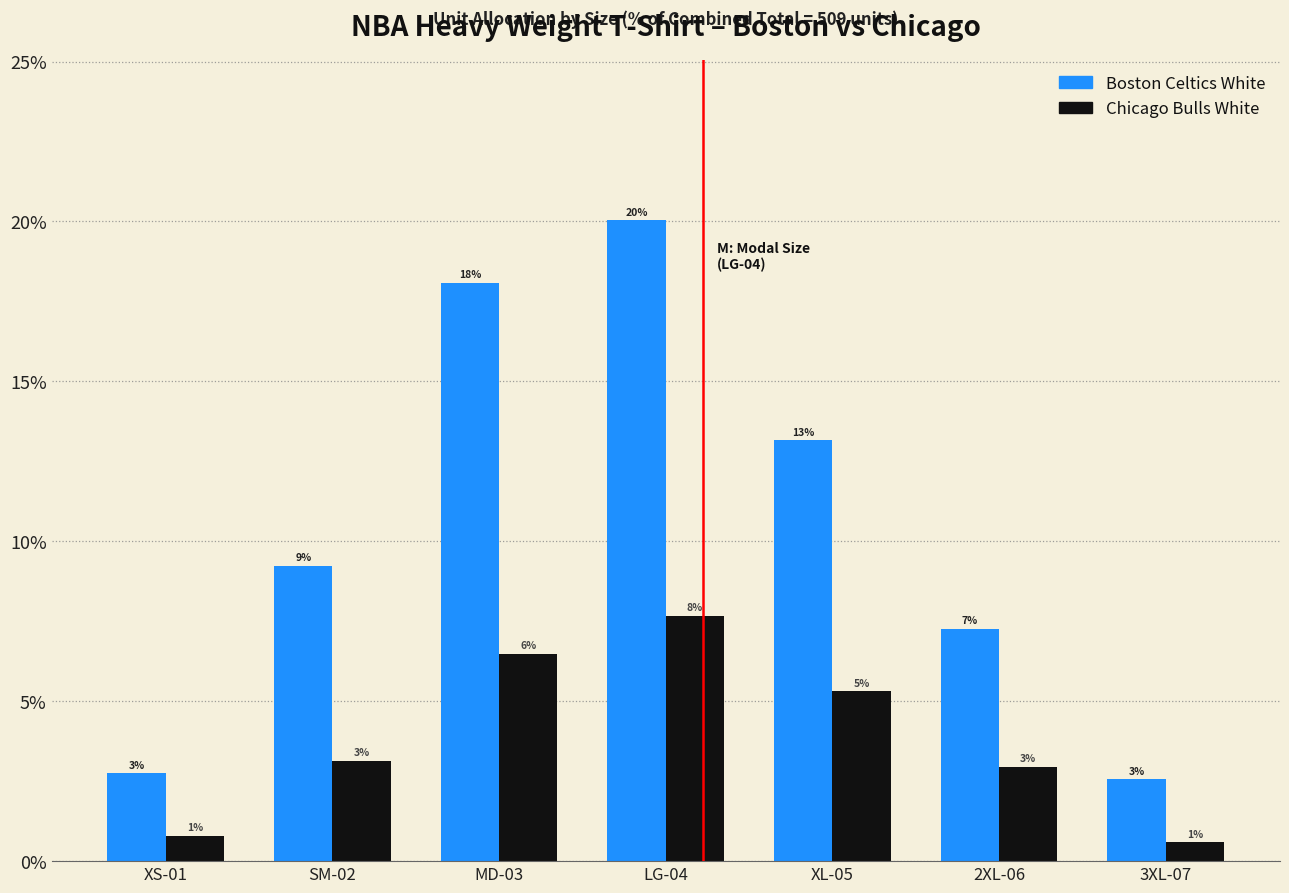

What is the greatest value displayed?

20.0